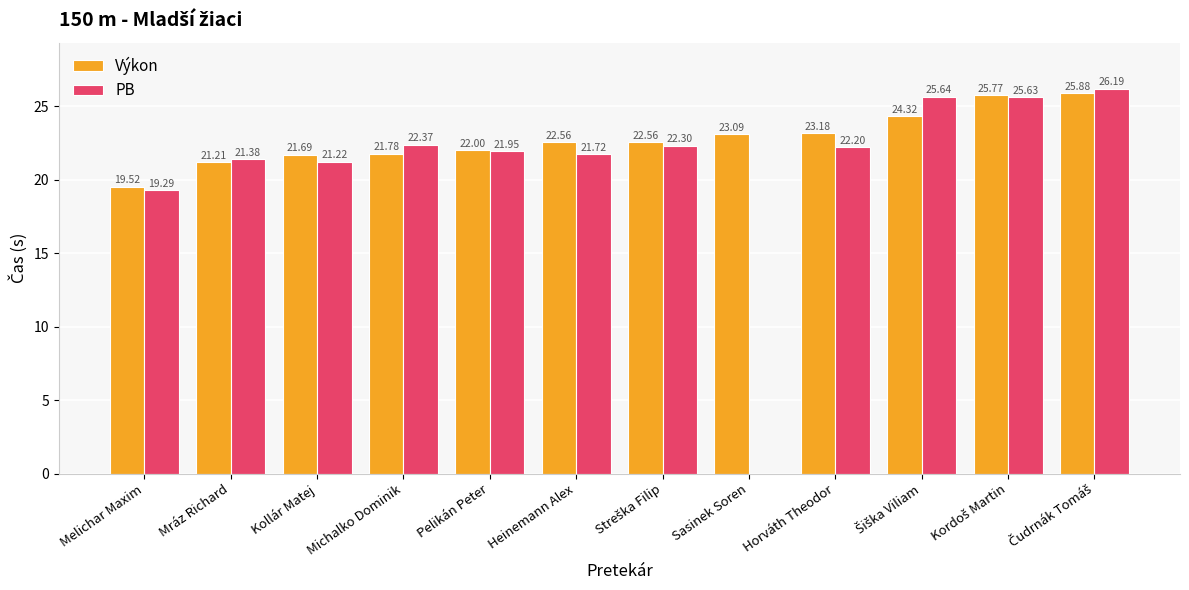

At which label does PB reach its peak?

Čudrnák Tomáš